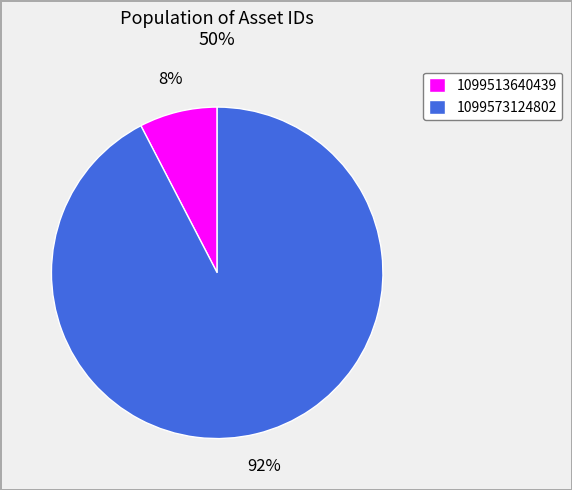

The 1099513640439 slice represents 18% of the pie. True or false?

False